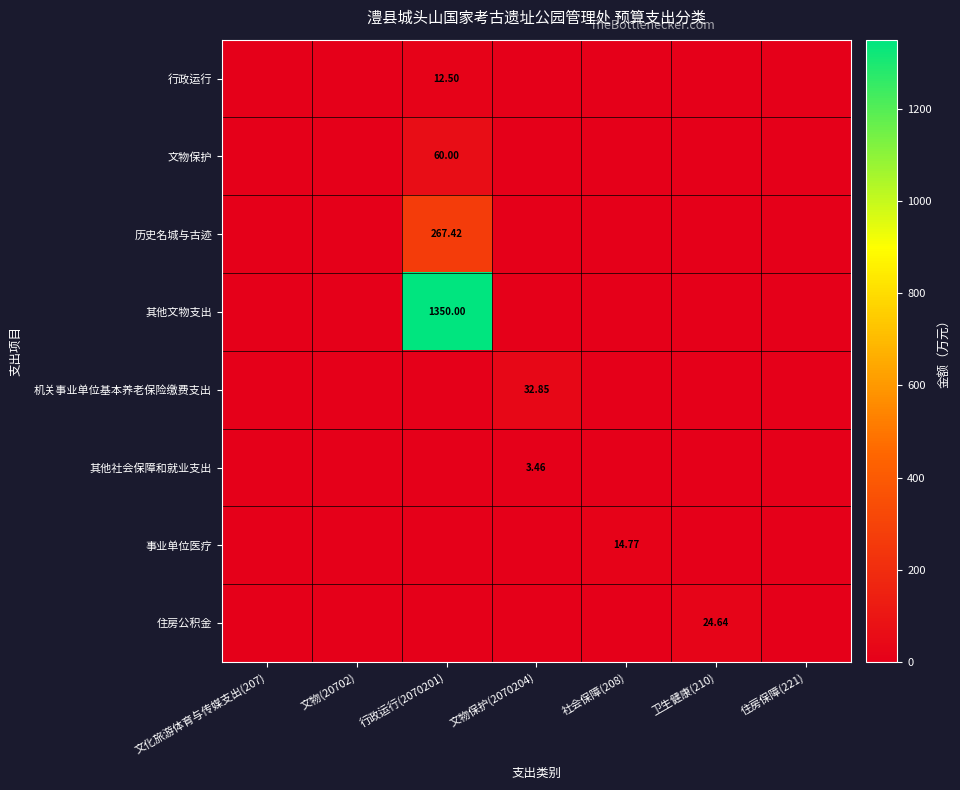

At which label does 历史名城与古迹 reach its minimum?

文化旅游体育与传媒支出(207)